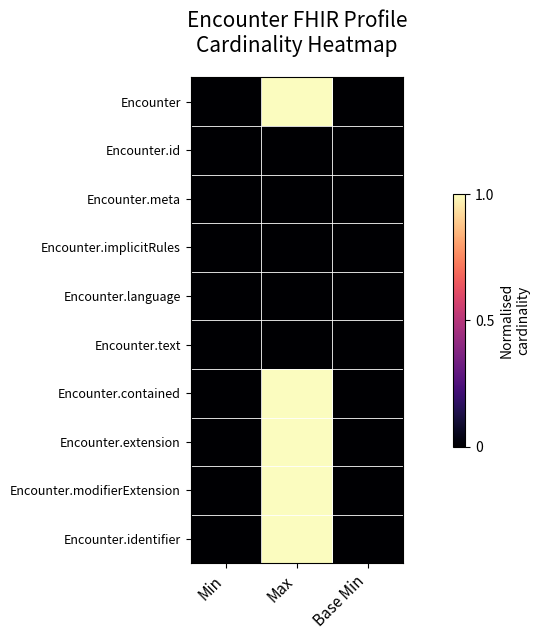

Rank the series at Max from lowest to highest value.

Encounter.id, Encounter.meta, Encounter.implicitRules, Encounter.language, Encounter.text, Encounter, Encounter.contained, Encounter.extension, Encounter.modifierExtension, Encounter.identifier